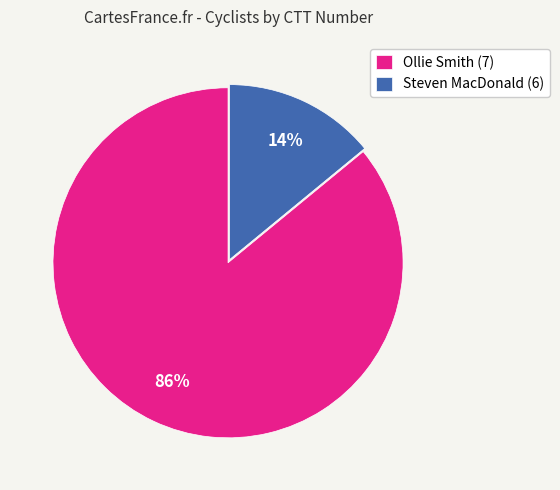

What percentage is the Ollie Smith (7) slice, to the nearest percent?

86%